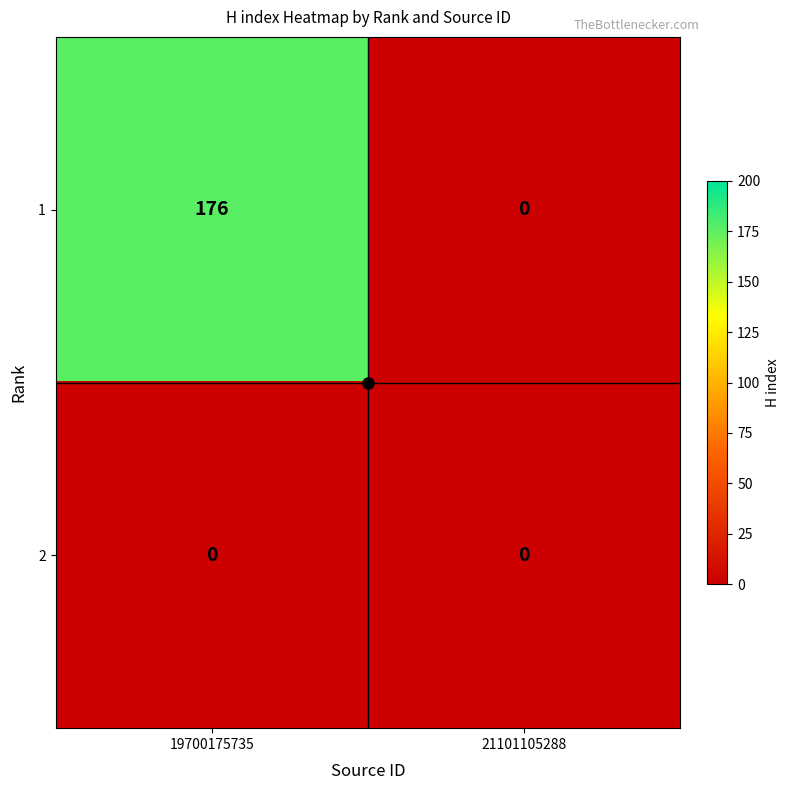

Rank the series by their average value, from lowest to highest.

2, 1